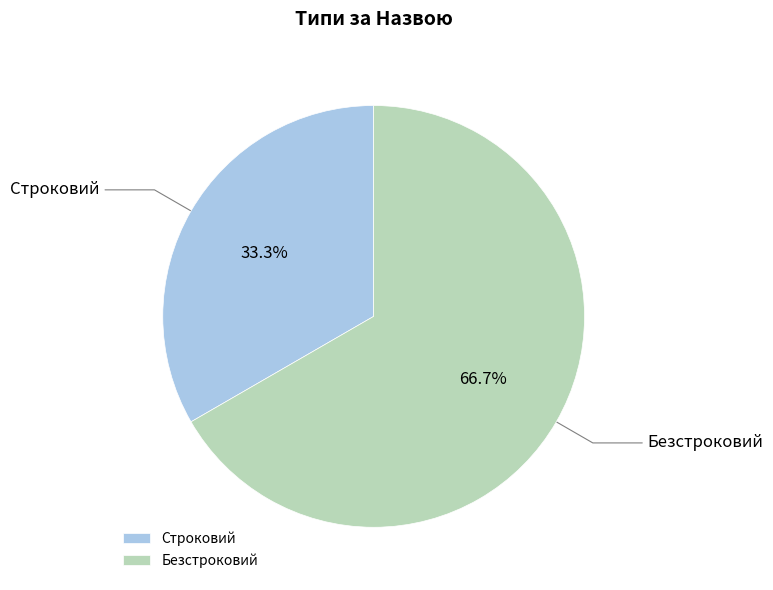

What is the total percentage of Строковий and Безстроковий?

100.0%